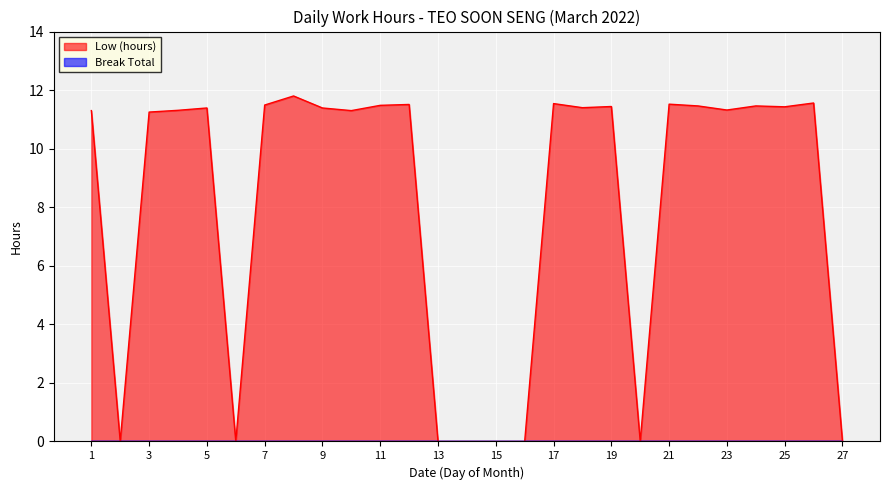

What is the sum of all values?

217.3